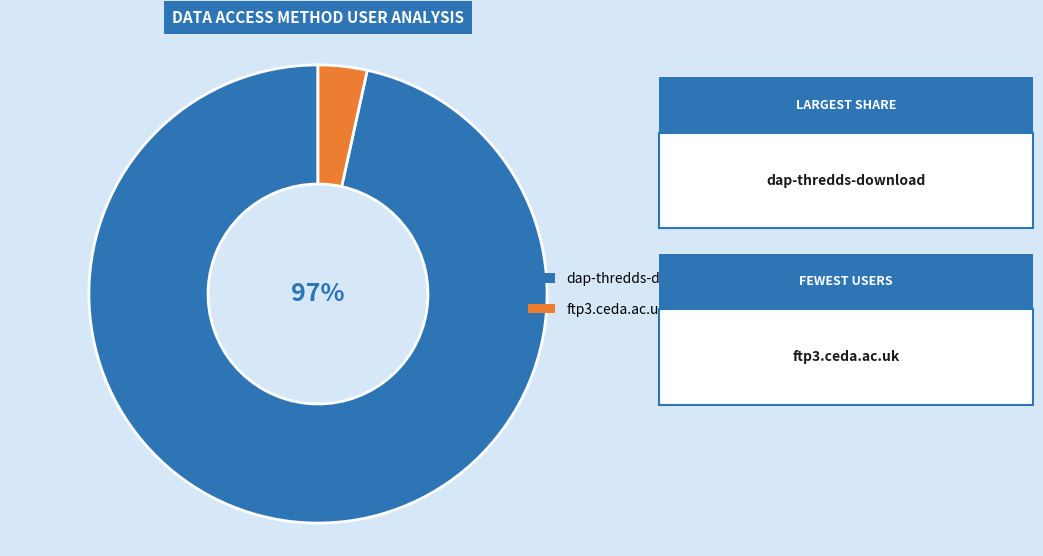

To the nearest percent, what is the average slice percentage?

50%